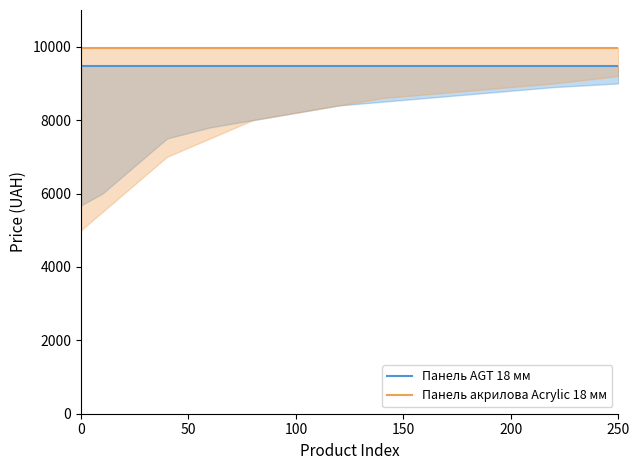

Reading left to right, list all the values displayed in this chart.

Панель AGT 18 мм: 9480.1	9480.1	9480.1	9480.1	9480.1	9480.1	9480.1	9480.1	9480.1	9480.1	9480.1	9480.1	9480.1	9480.1	9480.1
Панель акрилова Acrylic 18 мм: 9975.0	9975.0	9975.0	9975.0	9975.0	9975.0	9975.0	9975.0	9975.0	9975.0	9975.0	9975.0	9975.0	9975.0	9975.0